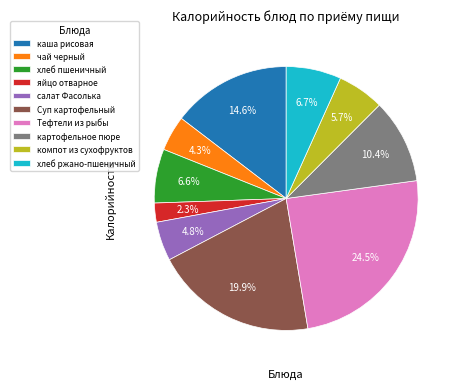

Which has a higher value, Тефтели из рыбы or хлеб пшеничный?

Тефтели из рыбы